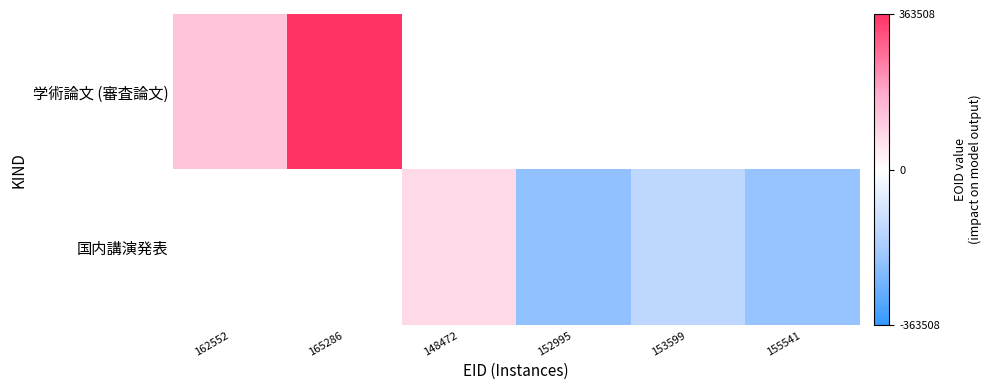

Which series has the largest range (max minus min)?

学術論文 (審査論文)